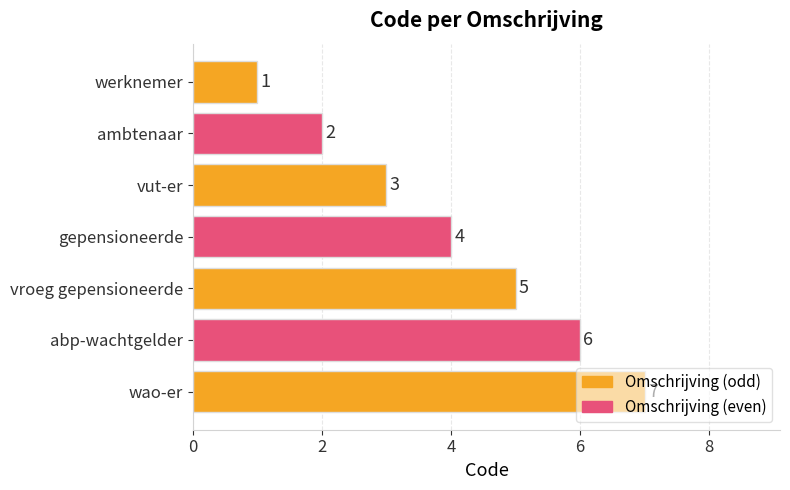

Approximately how many times larger is the value at vut-er compared to wao-er?

0.4